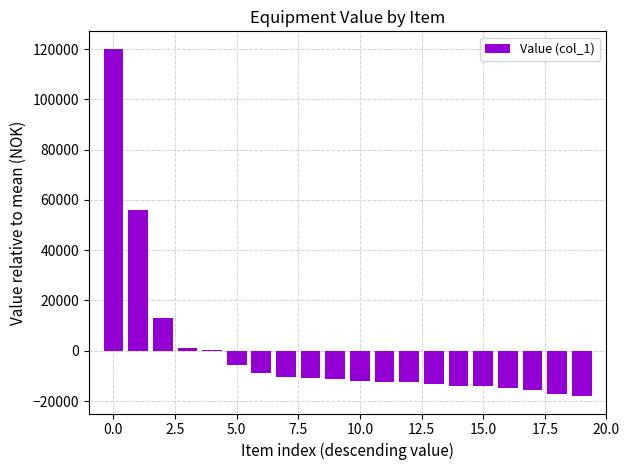

What is the greatest value displayed?

120145